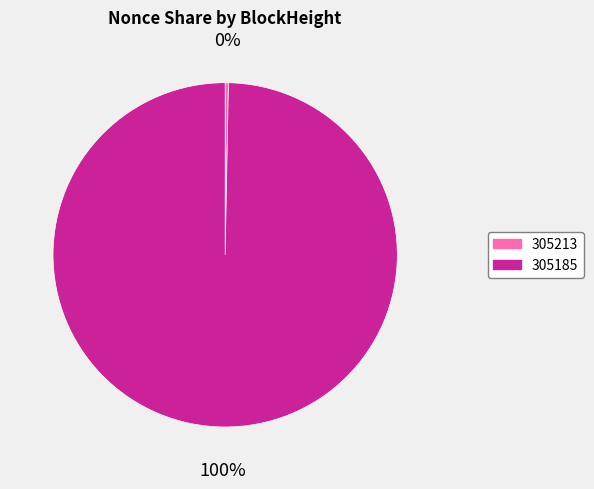

Is the sum of 305185 and 305213 greater than half?

Yes